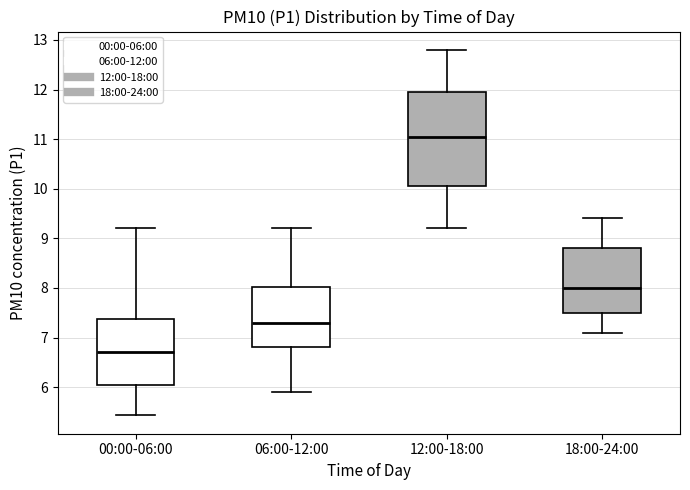

Reading left to right, read every box against the y-axis: the position of its median line, the range the box covers, and the ends of its whiskers. The values are not printed on the chart, so give them approximately, as read against the axis.

00:00-06:00: median 6.7, box 6.1 to 7.4, whiskers 5.4 to 9.2
06:00-12:00: median 7.3, box 6.8 to 8.0, whiskers 5.9 to 9.2
12:00-18:00: median 11.1, box 10.1 to 12.0, whiskers 9.2 to 12.8
18:00-24:00: median 8.0, box 7.5 to 8.8, whiskers 7.1 to 9.4